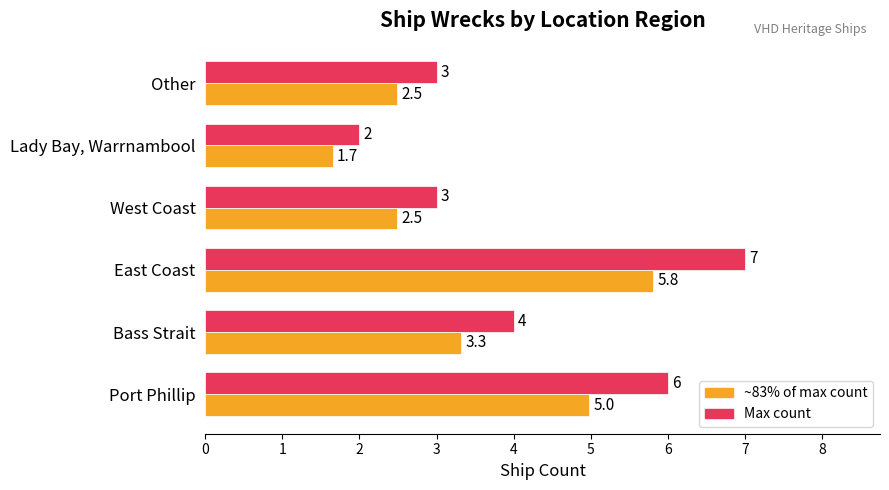

At which category is the sum across all series the highest?

East Coast